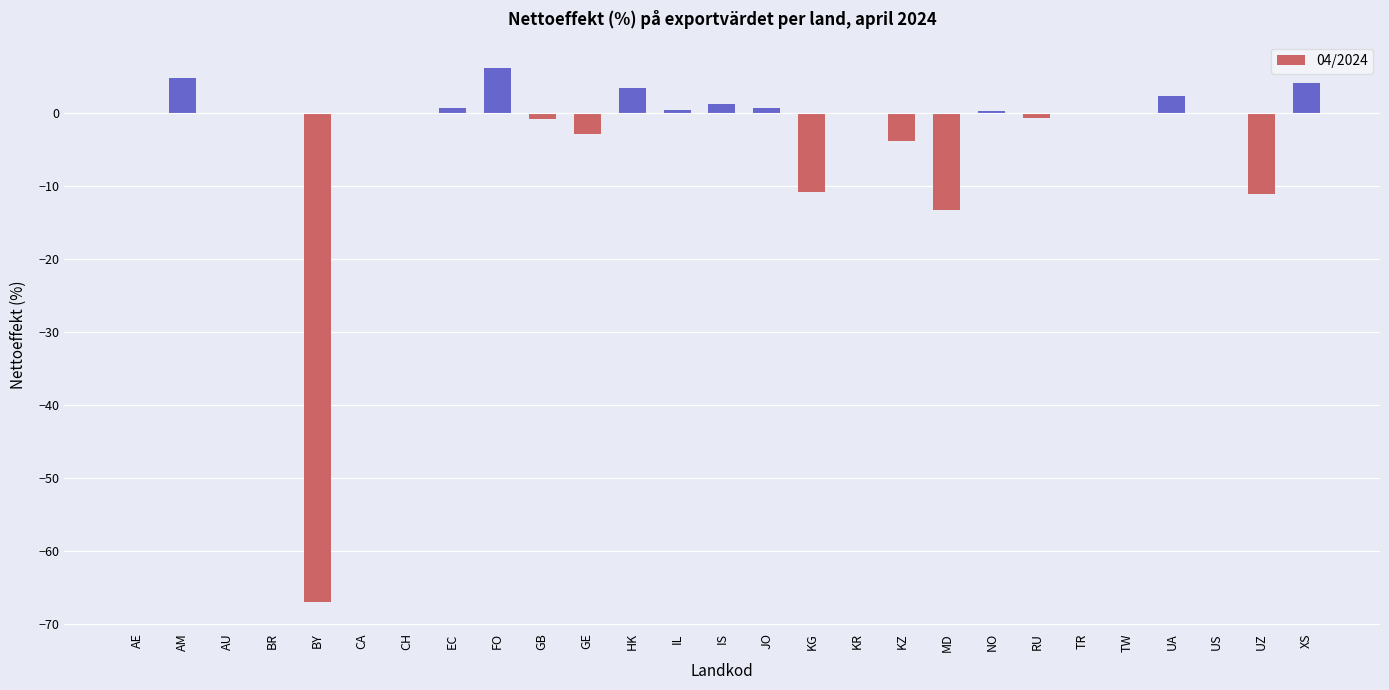

What is the change in value from KR to MD?

-13.3